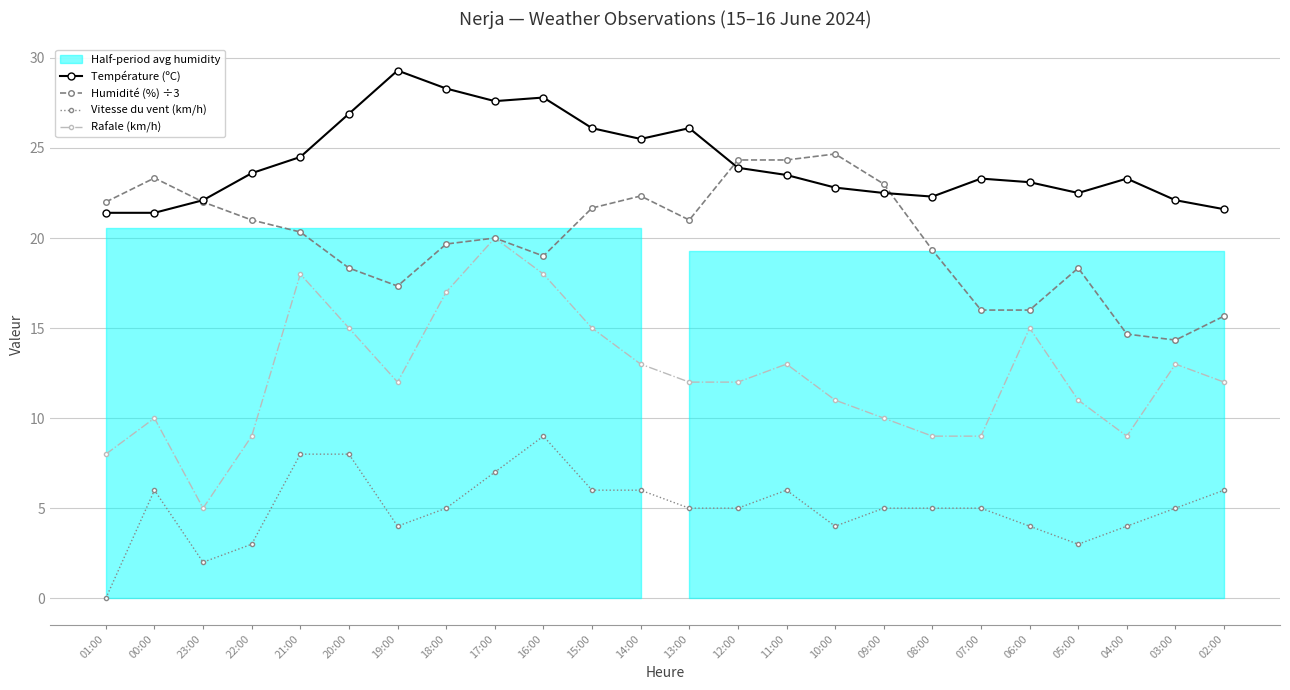

True or false: Vitesse du vent (km/h) and Humidité (%) ÷3 intersect in this chart.

False